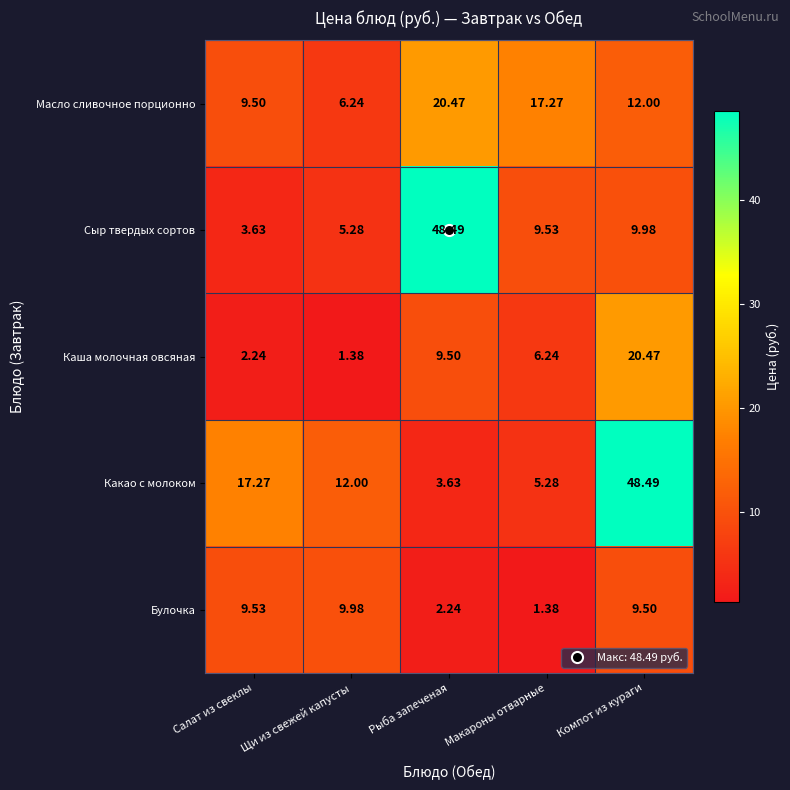

Where does the Каша молочная овсяная series first go above 6?

Рыба запеченая